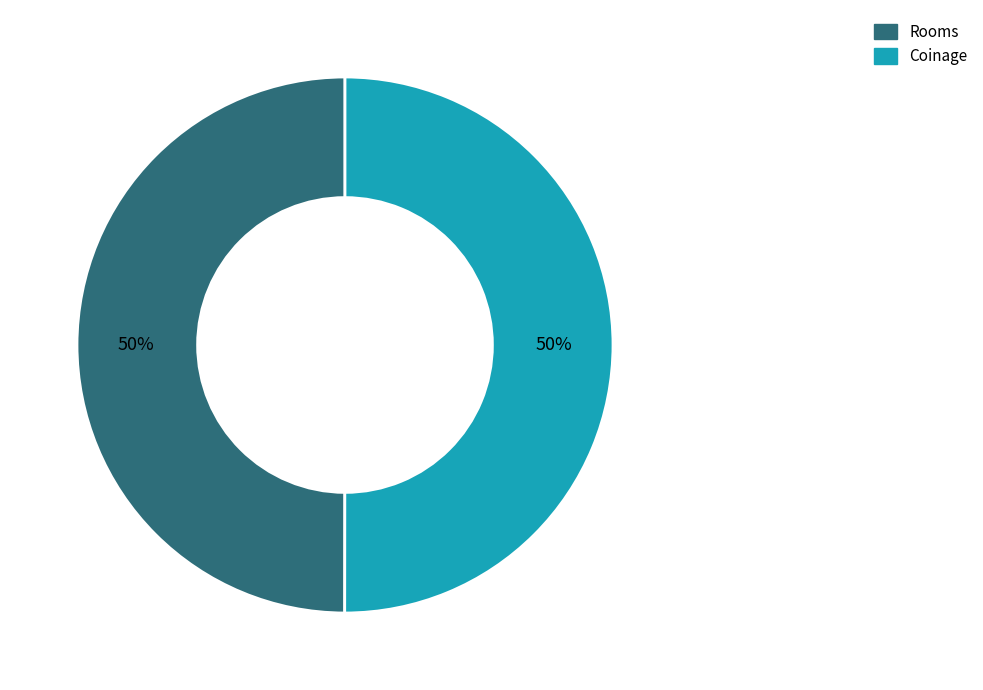

True or false: Coinage accounts for 50% of the total.

True